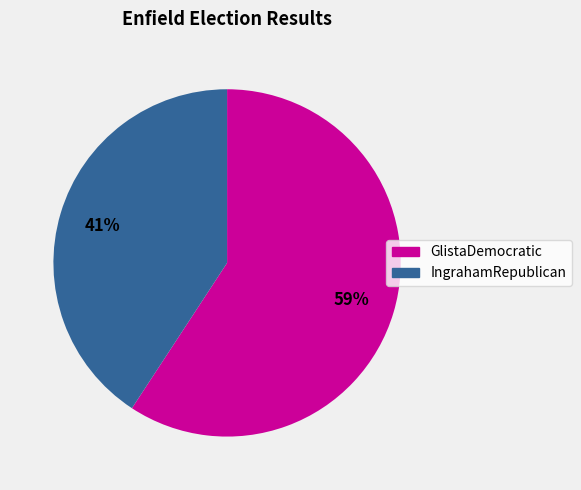

To the nearest percent, what percentage of the pie is IngrahamRepublican?

41%